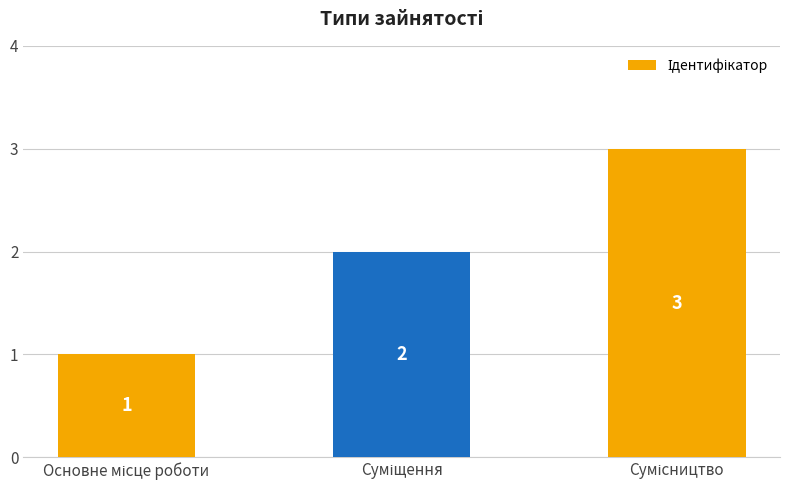

What is the sum of all values?

6